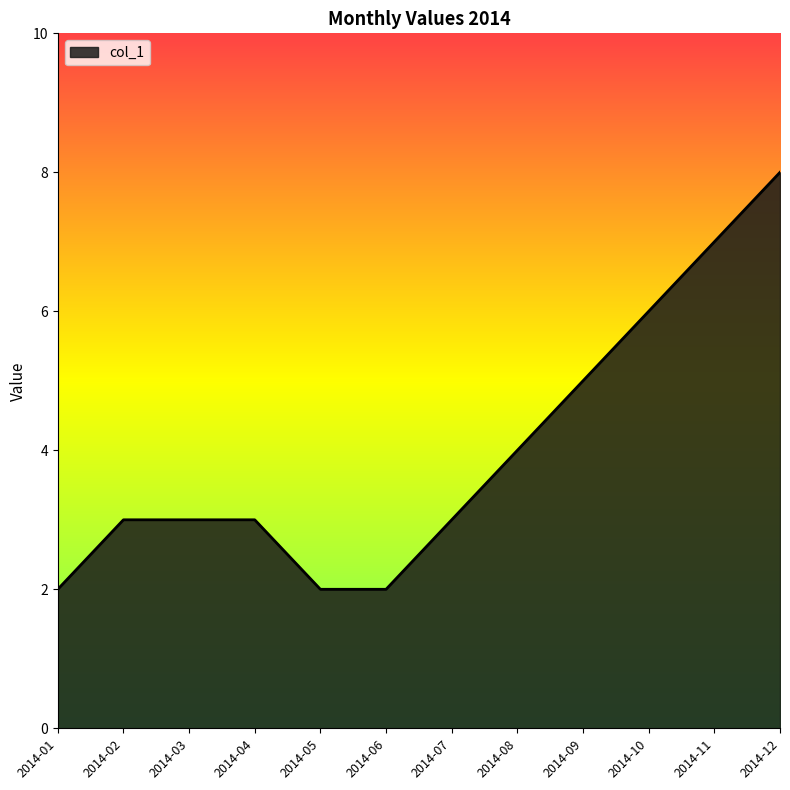

Which label corresponds to the largest value in the chart?

2014-12